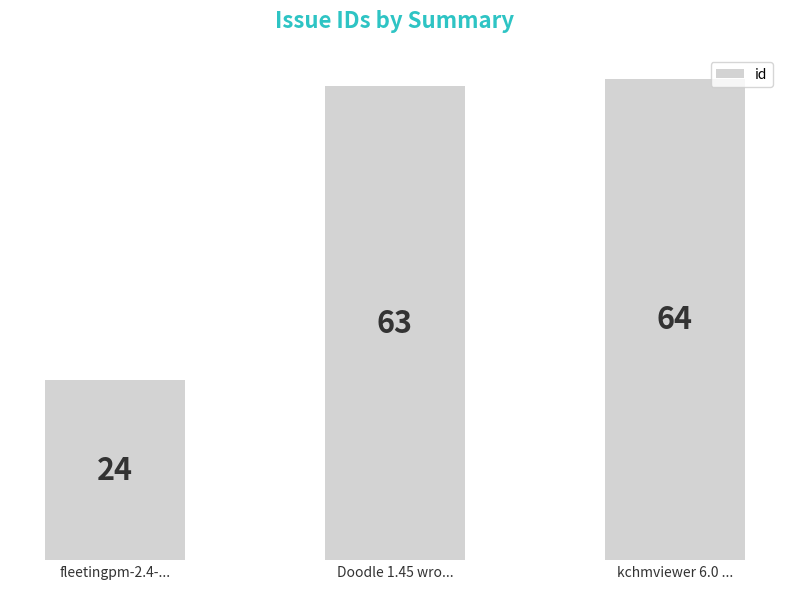

List the labels in order of value, smallest first.

fleetingpm-2.4-..., Doodle 1.45 wro..., kchmviewer 6.0 ...